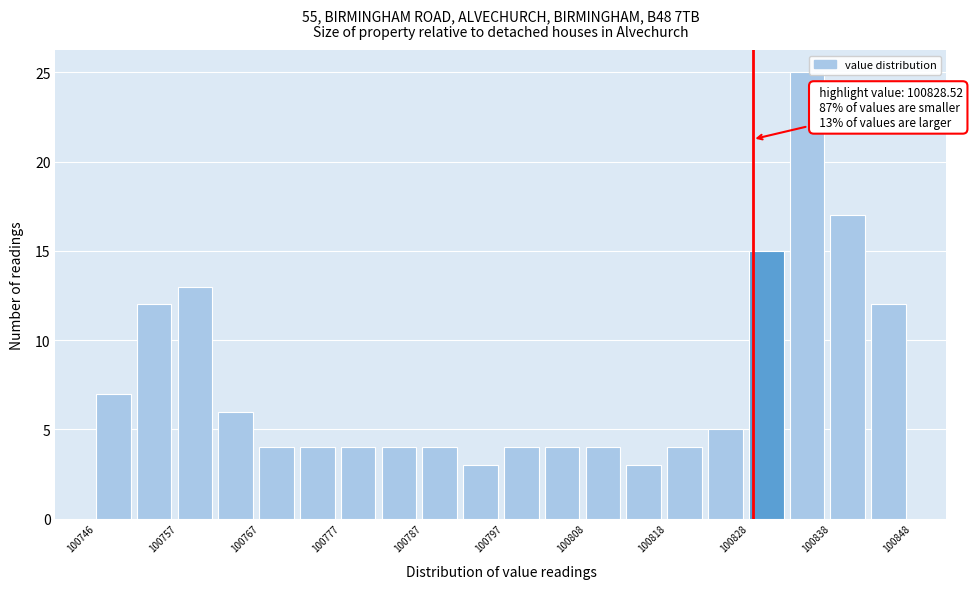

Around what value on the x-axis is the tallest bar? Give the approximate position of its centre, as read against the axis.

100836